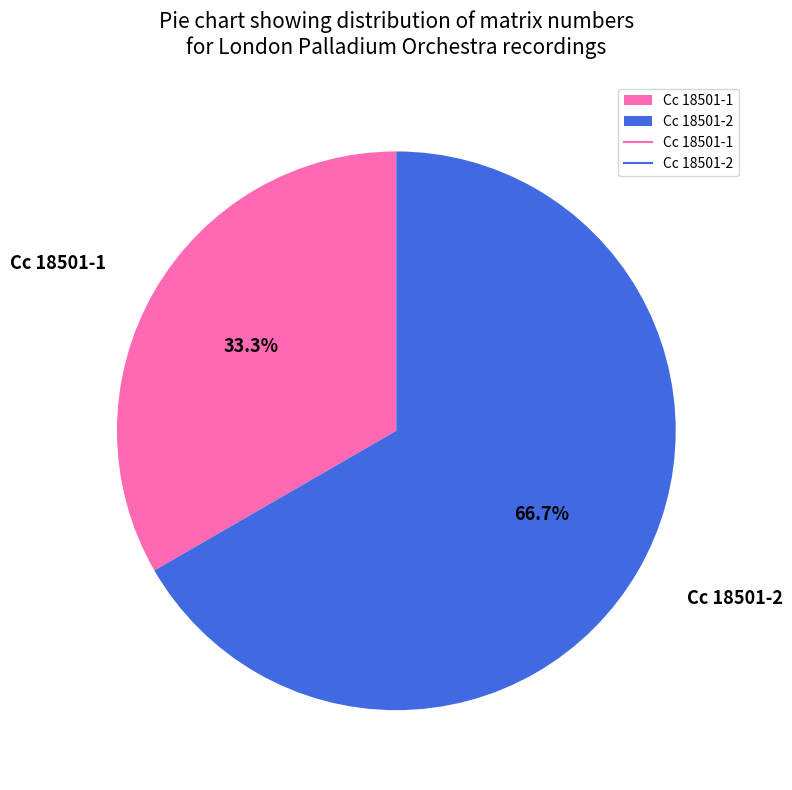

Count the number of slices in the pie.

2